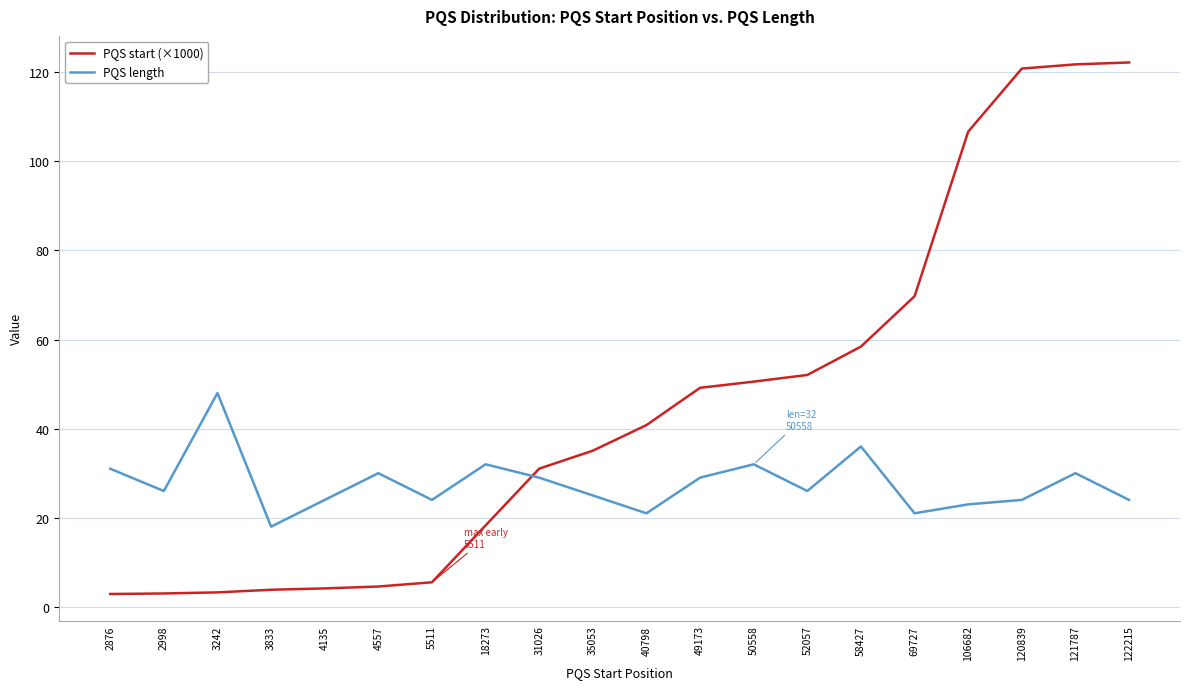

What is the total value across all series at 31026?

60.0